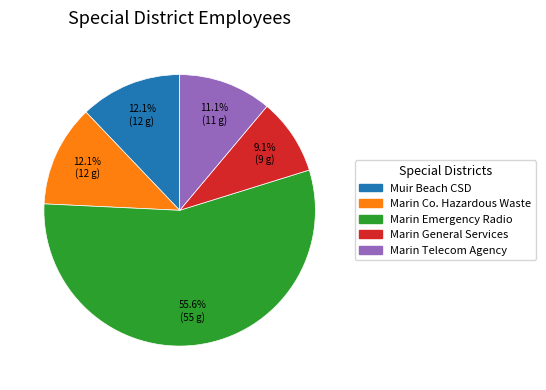

Is there any slice that represents more than half of the pie?

Yes